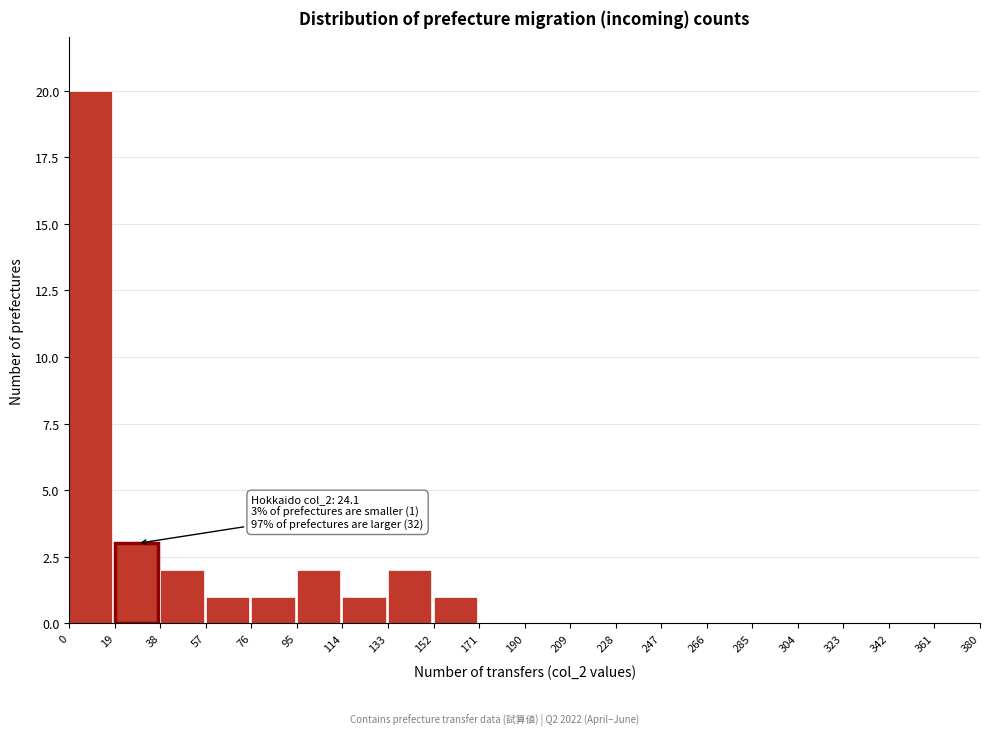

Over which range of the x-axis is the bar tallest?

0 to 19